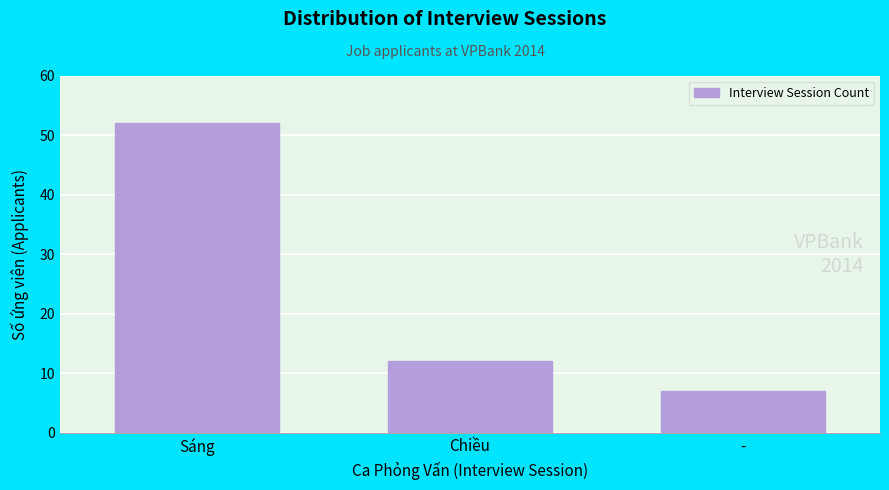

Reading right to left, list all the values displayed in this chart.

-=7	Chiều=12	Sáng=52